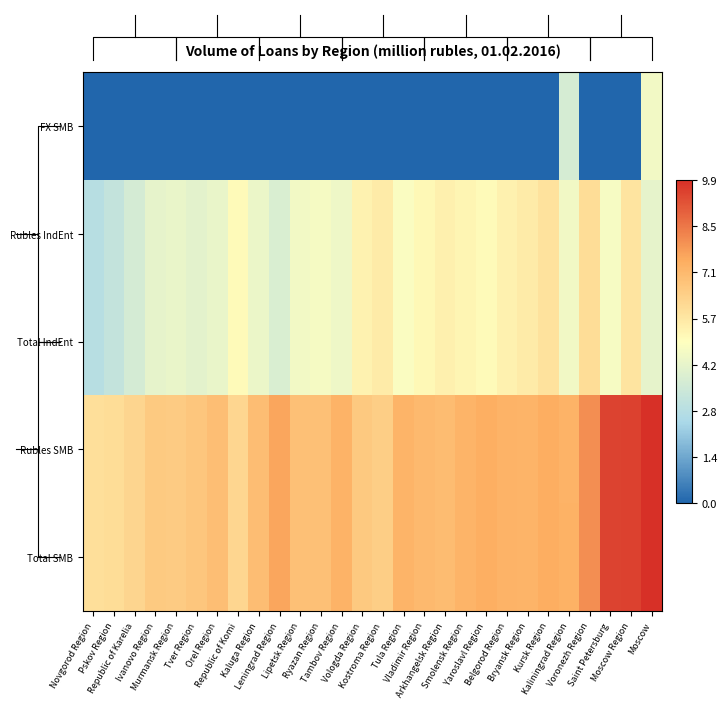

Rank the categories by Rubles SMB value from lowest to highest.

Novgorod Region, Pskov Region, Republic of Komi, Republic of Karelia, Kostroma Region, Murmansk Region, Ivanovo Region, Vologda Region, Tver Region, Lipetsk Region, Ryazan Region, Orel Region, Kaluga Region, Arkhangelsk Region, Vladimir Region, Bryansk Region, Smolensk Region, Tula Region, Kaliningrad Region, Tambov Region, Belgorod Region, Yaroslavl Region, Kursk Region, Leningrad Region, Voronezh Region, Saint Petersburg, Moscow Region, Moscow